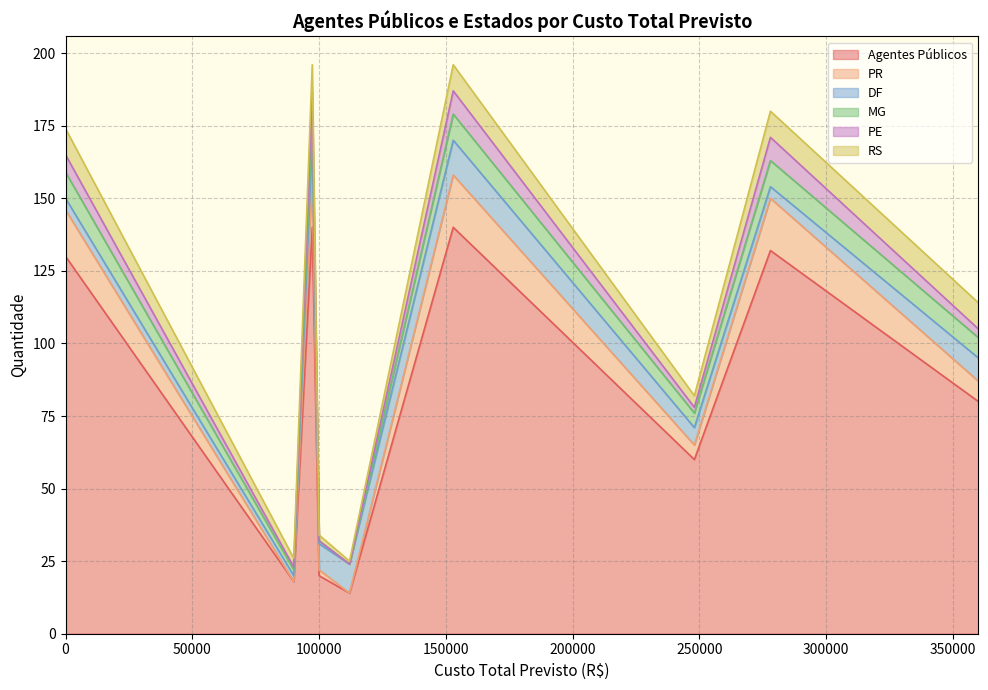

Which series changed the most between 0 and 0?

Agentes Públicos